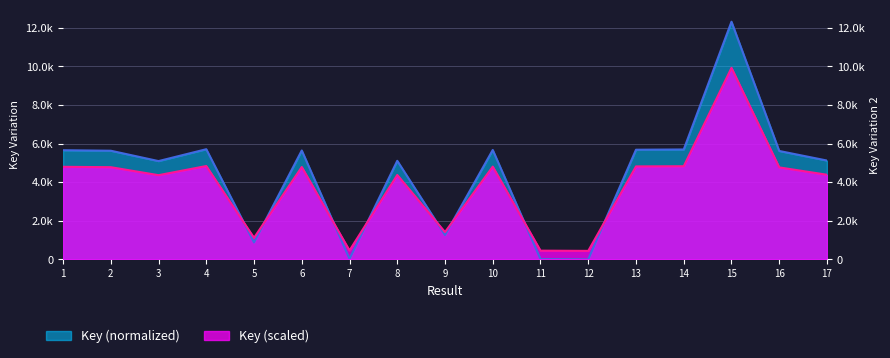

Which label corresponds to the largest value in the chart?

15